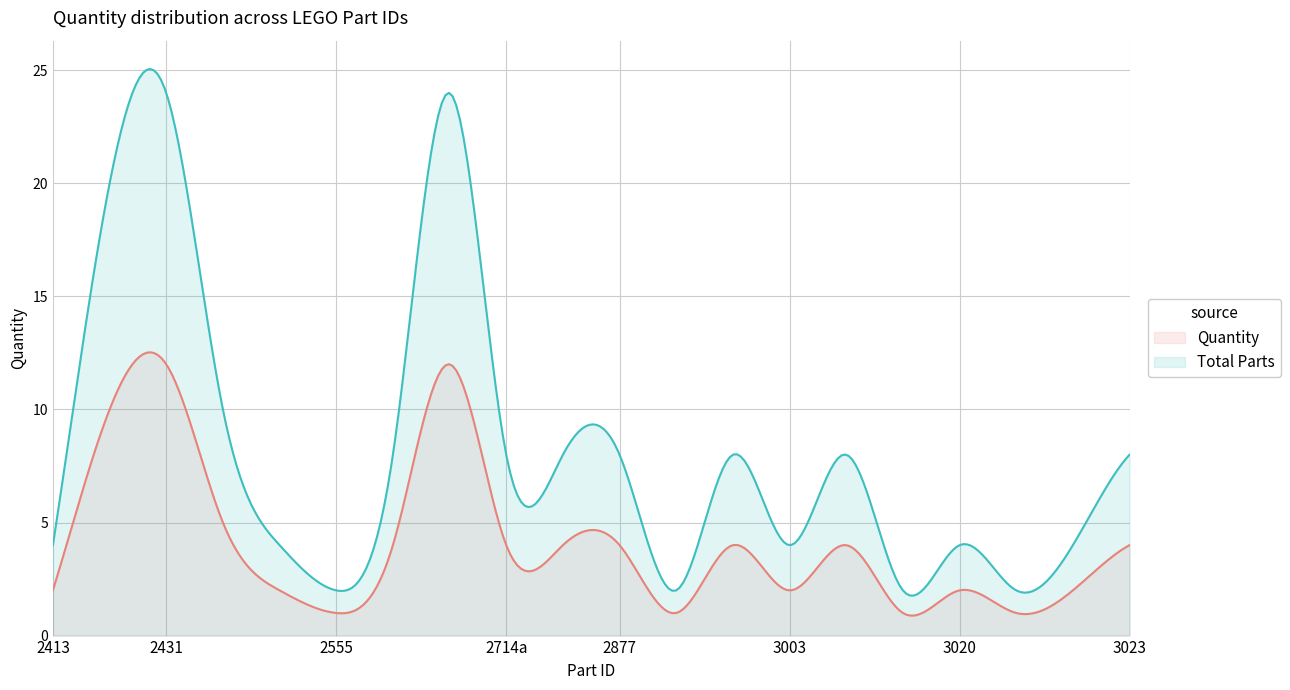

Is it true that Total Parts equals 11 at 2744?

False